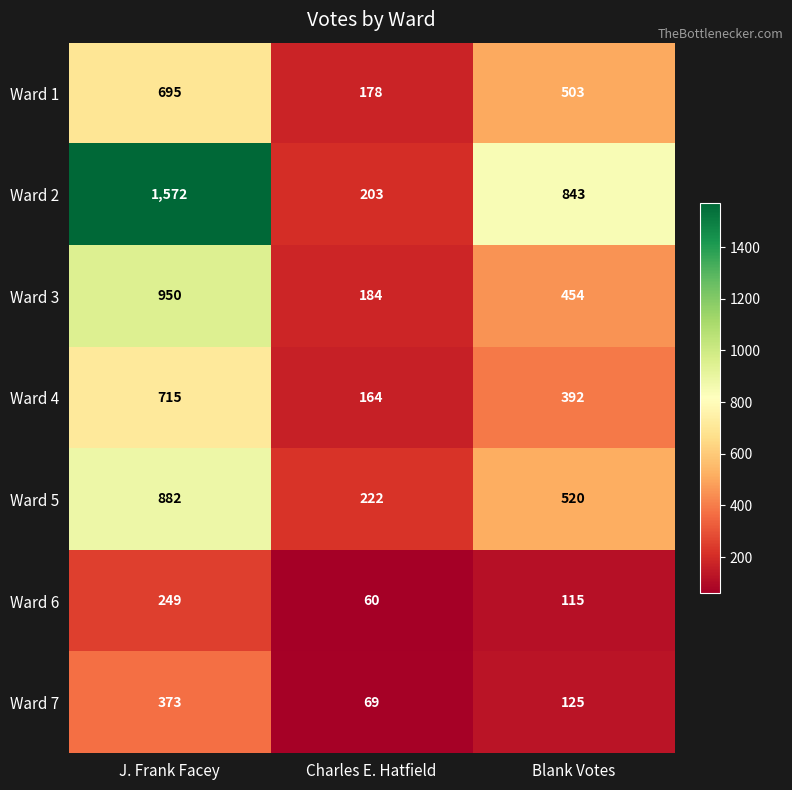

What is the difference between the highest and lowest values at J. Frank Facey?

1323